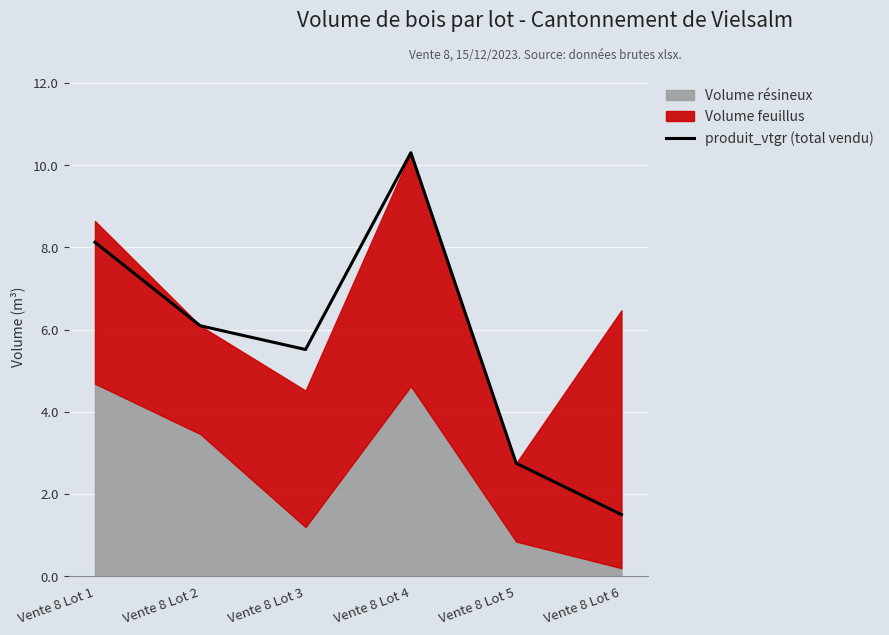

The chart shows a value of 1.5 at Vente 8 Lot 6. True or false?

True